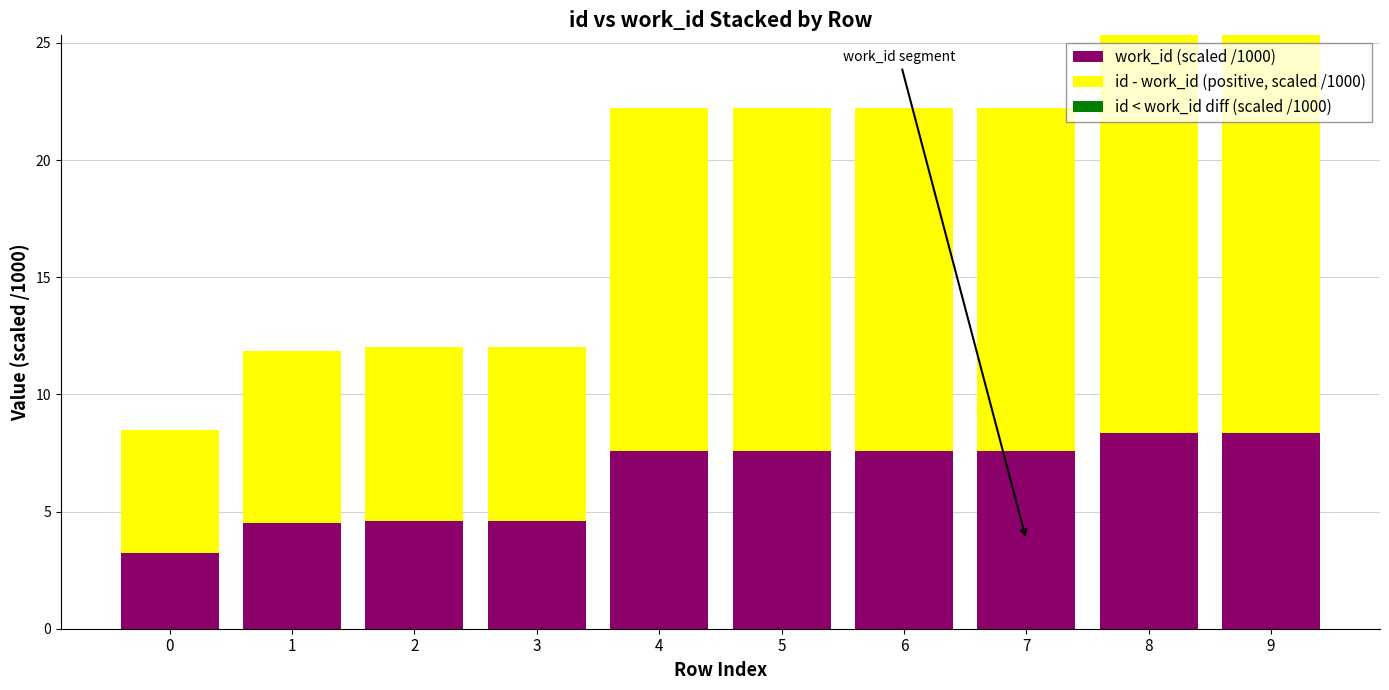

What is the average value of the work_id (scaled /1000) series?

6.4